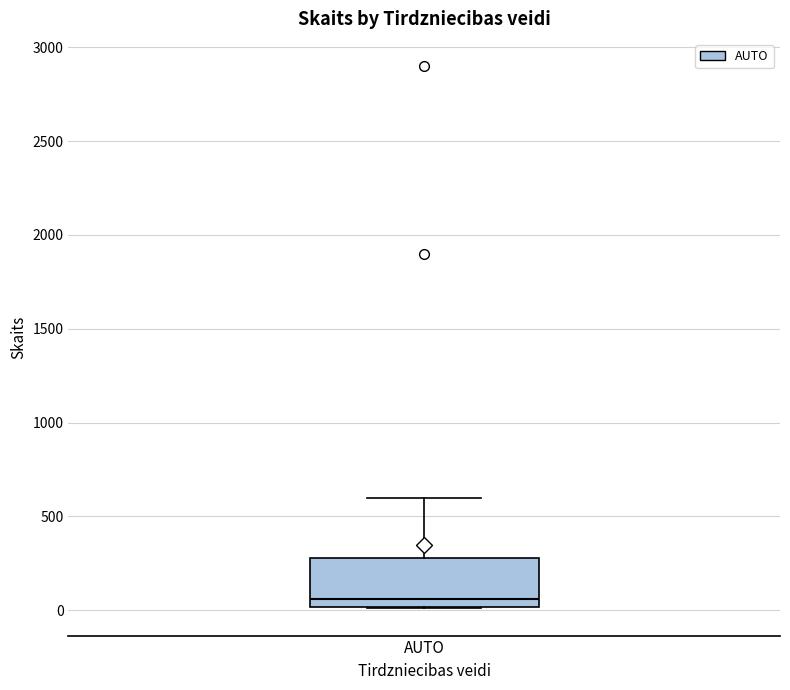

Where does the upper whisker of the box for AUTO end on the y-axis? The values are not printed on the chart, so give them approximately, as read against the axis.

600